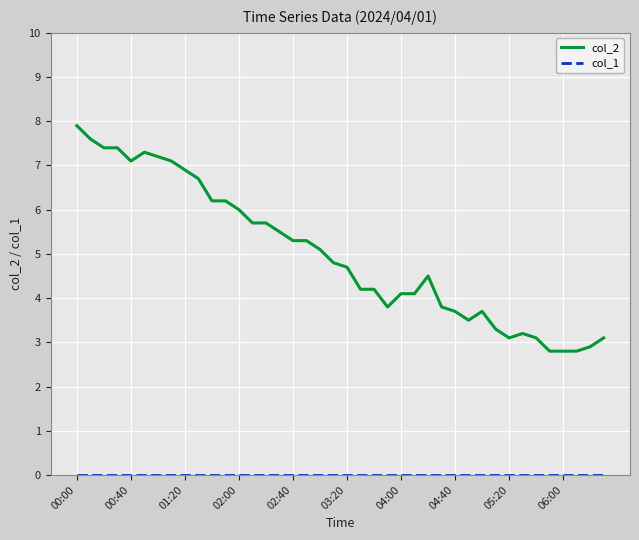

What is the difference between the maximum and minimum values in the col_2 series?

5.1